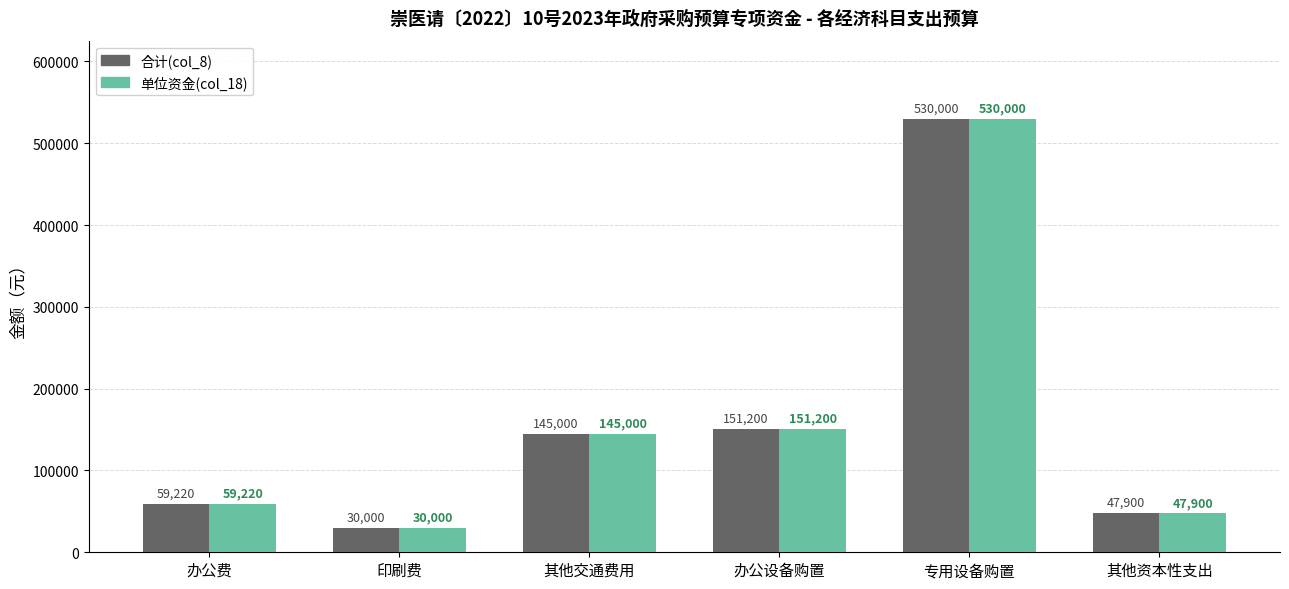

Which category has the lowest value in the 合计(col_8) series?

印刷费